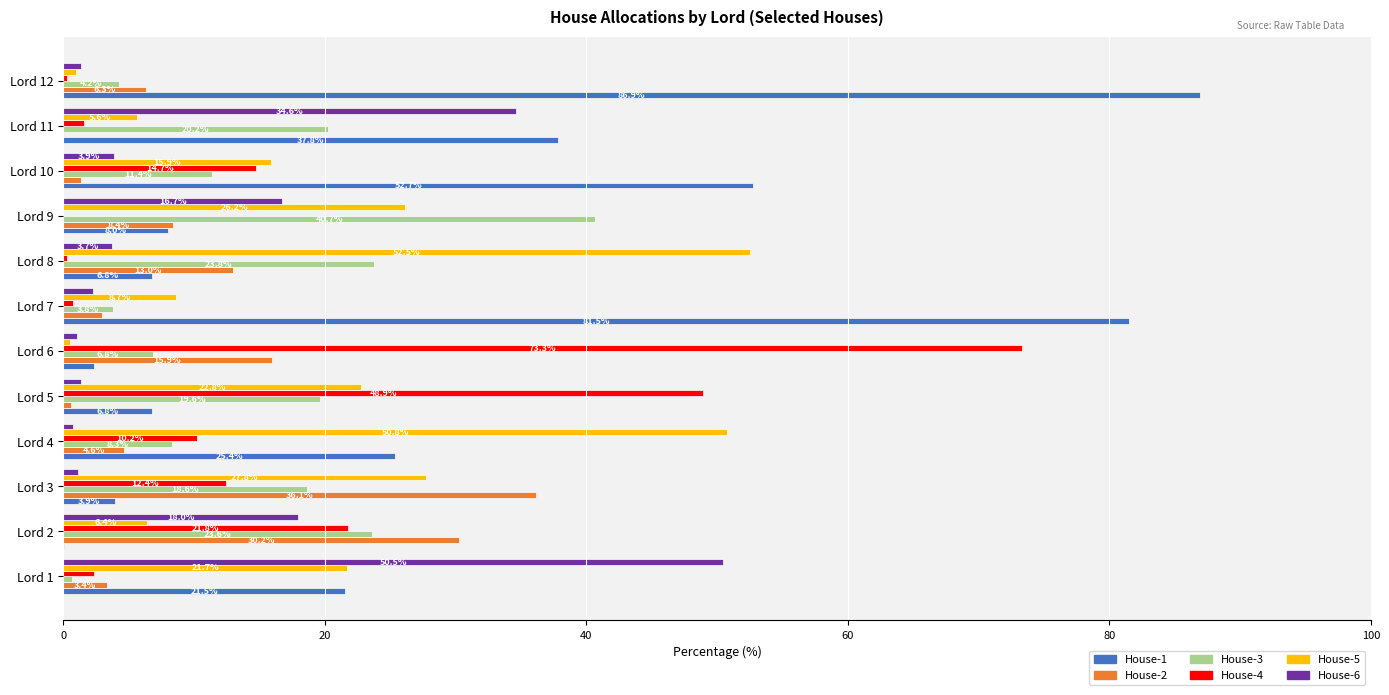

What is the sum of all House-6 values?

135.2